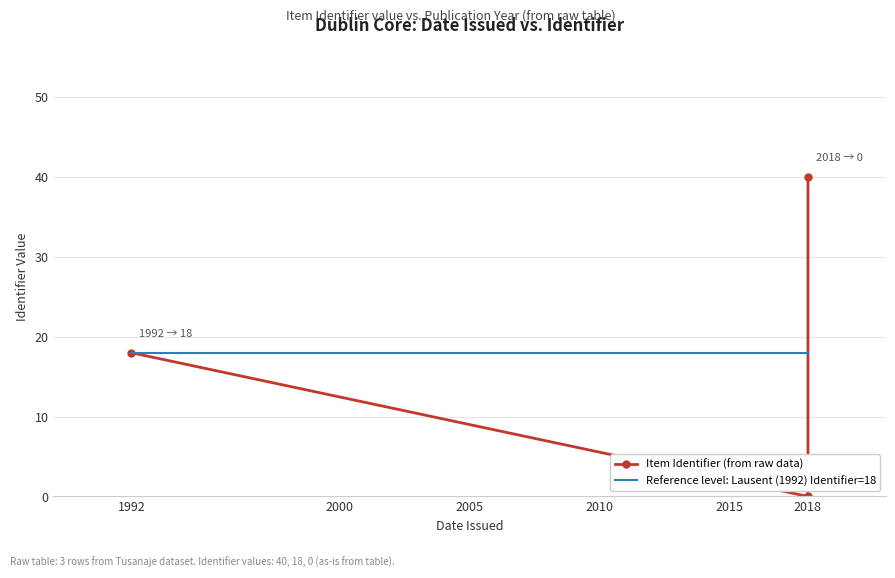

Where does the data first go above 18?

2018